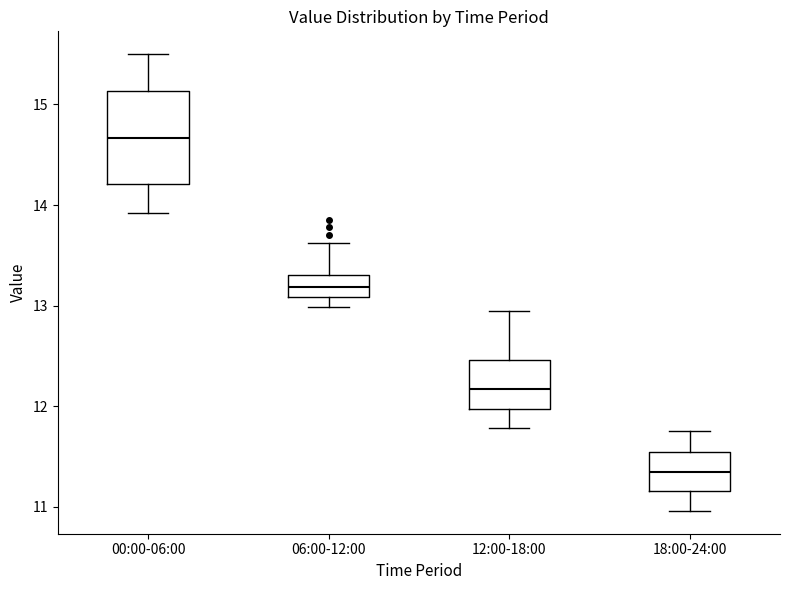

Reading left to right, transcribe this box plot: for each box, give where its median line is, the range the box spans, and where its two whiskers end, as read against the y-axis. The values are not printed on the chart, so give them approximately, as read against the axis.

00:00-06:00: median 14.7, box 14.2 to 15.1, whiskers 13.9 to 15.5
06:00-12:00: median 13.2, box 13.1 to 13.3, whiskers 13.0 to 13.6
12:00-18:00: median 12.2, box 12.0 to 12.5, whiskers 11.8 to 13.0
18:00-24:00: median 11.4, box 11.2 to 11.5, whiskers 11.0 to 11.8